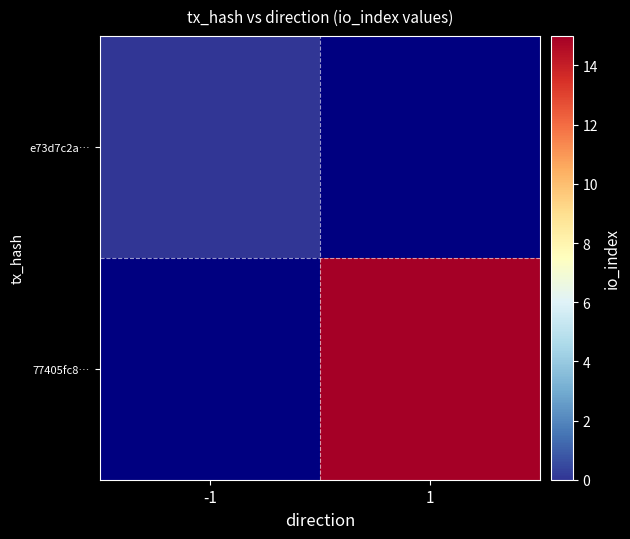

How many series are shown in this chart?

2